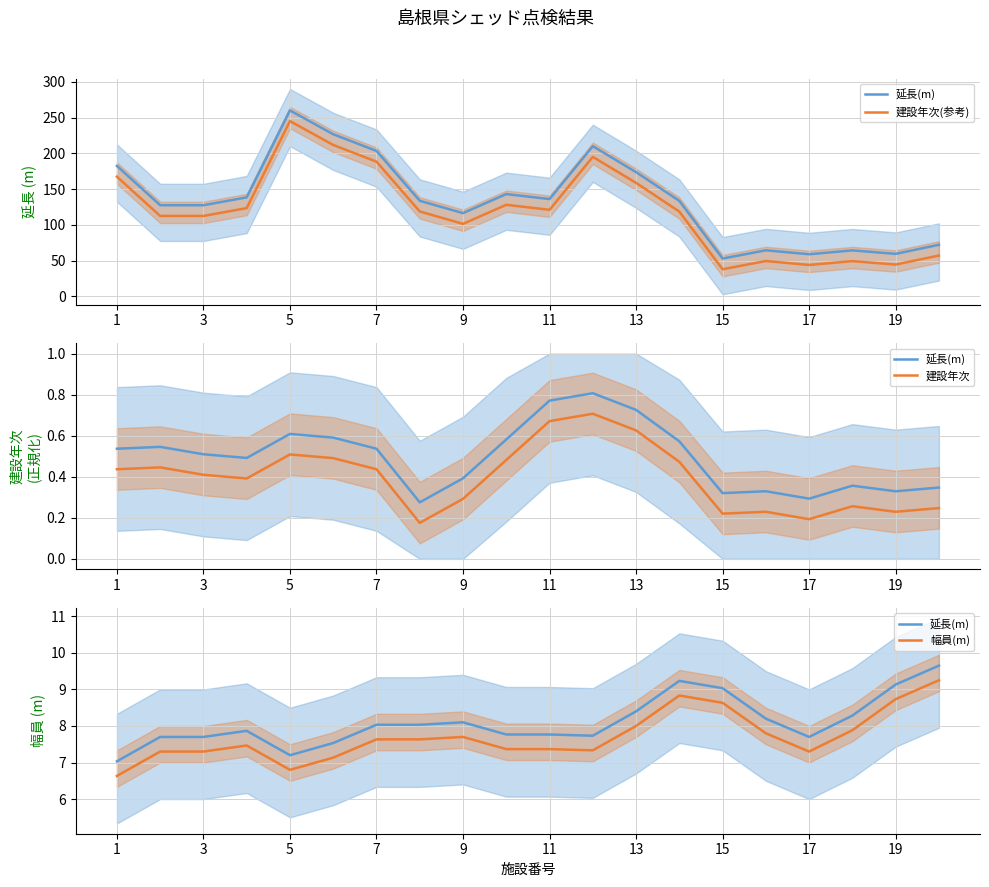

How many values in the 建設年次(参考) series exceed 118?

11